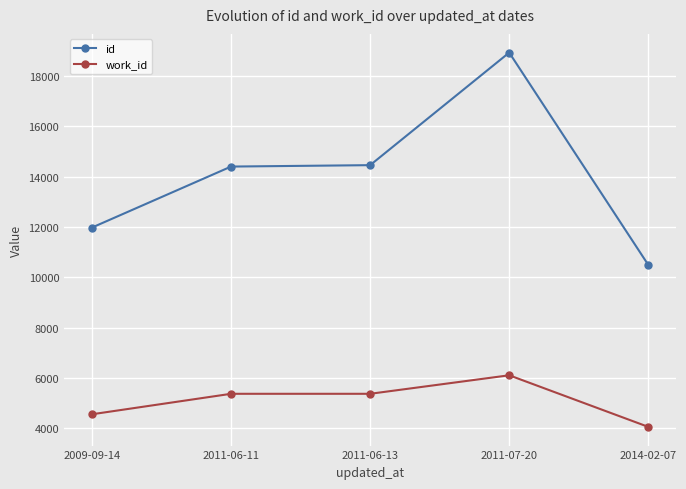

Which series has the largest total across all categories?

id